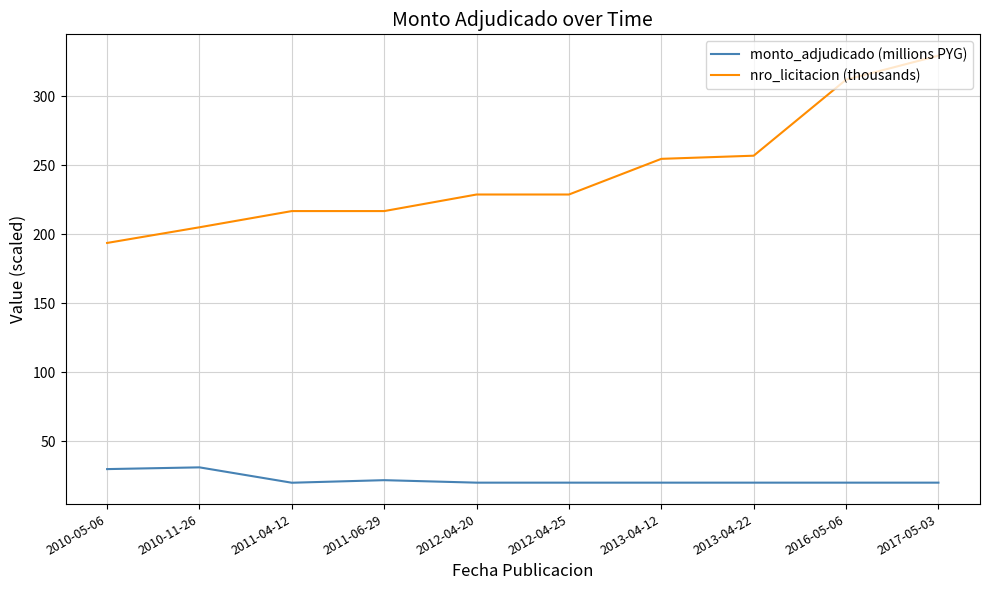

What is the difference between the highest and lowest values at 2010-11-26?

174.1